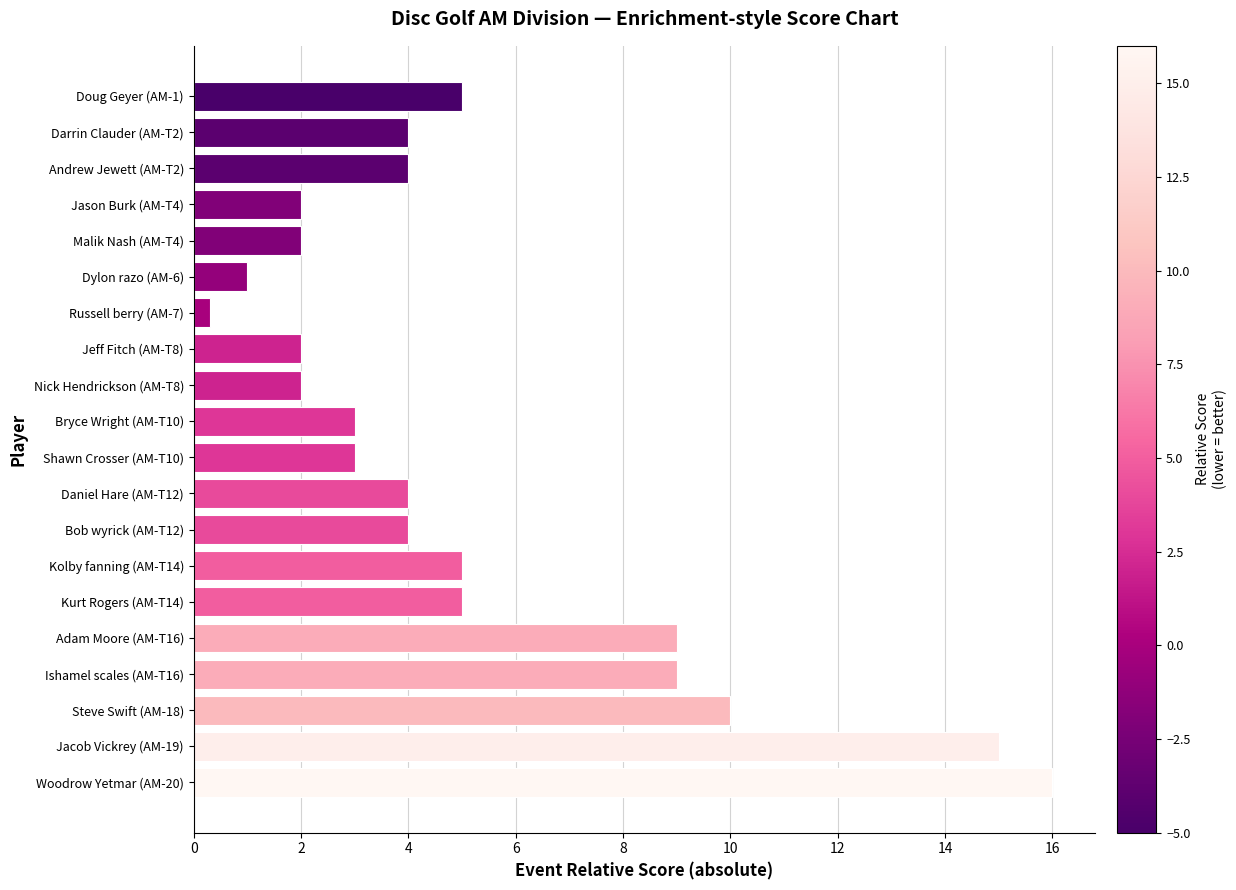

Which category has the highest value across all series?

Woodrow Yetmar (AM-20)